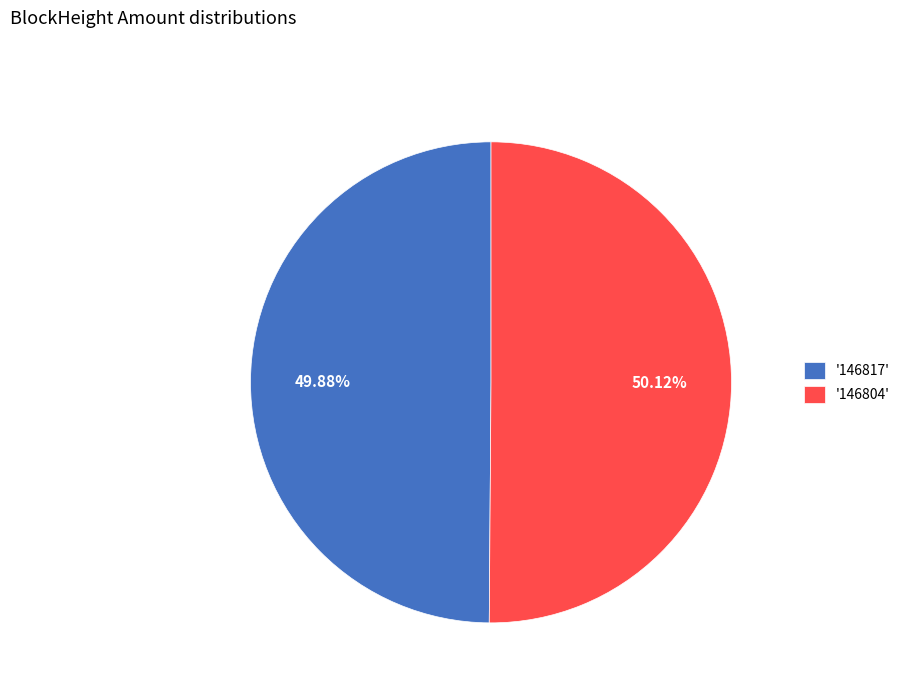

Approximately how many times larger is the value at '146804' compared to '146817'?

1.0